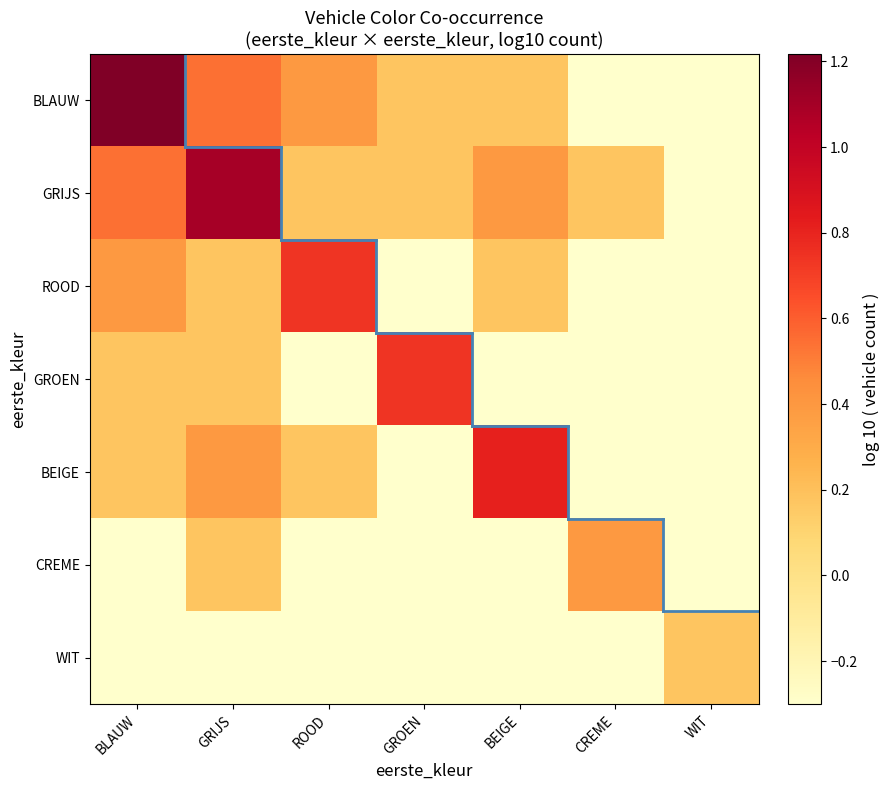

List the series in order of their peak value, lowest first.

WIT, CREME, ROOD, GROEN, BEIGE, GRIJS, BLAUW